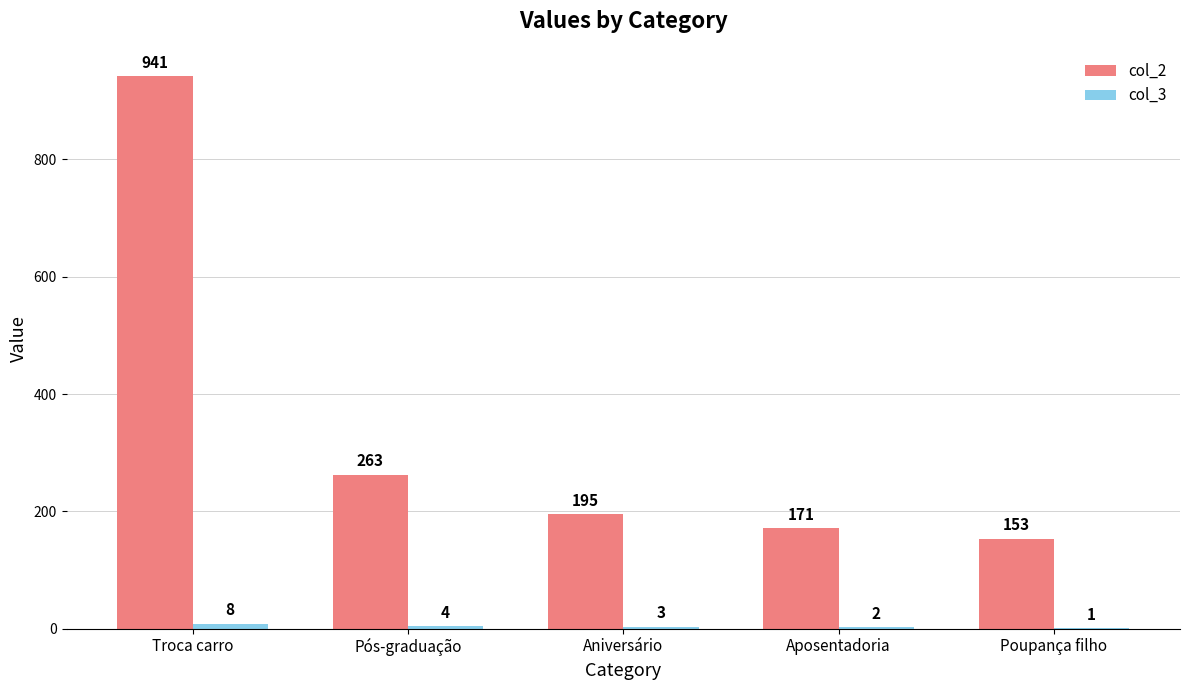

Which series has the largest total across all categories?

col_2